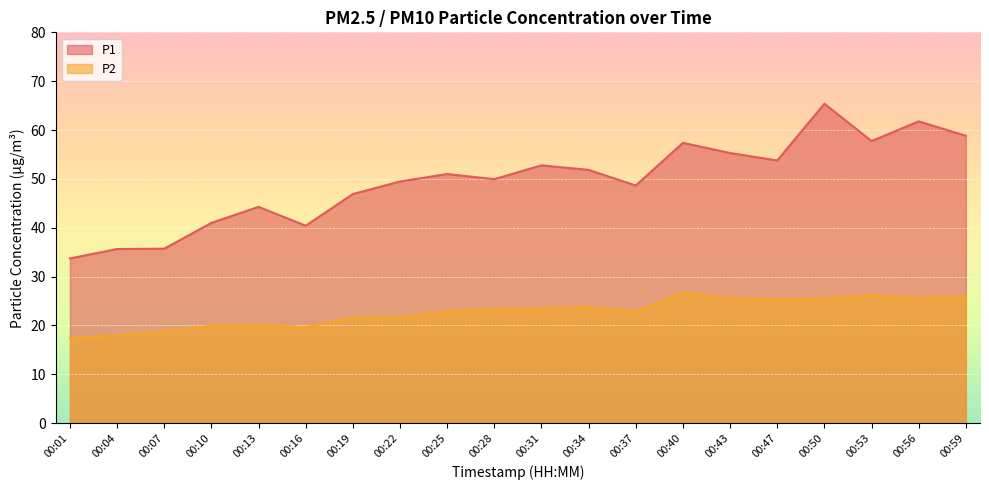

Which series has the largest total across all categories?

P1